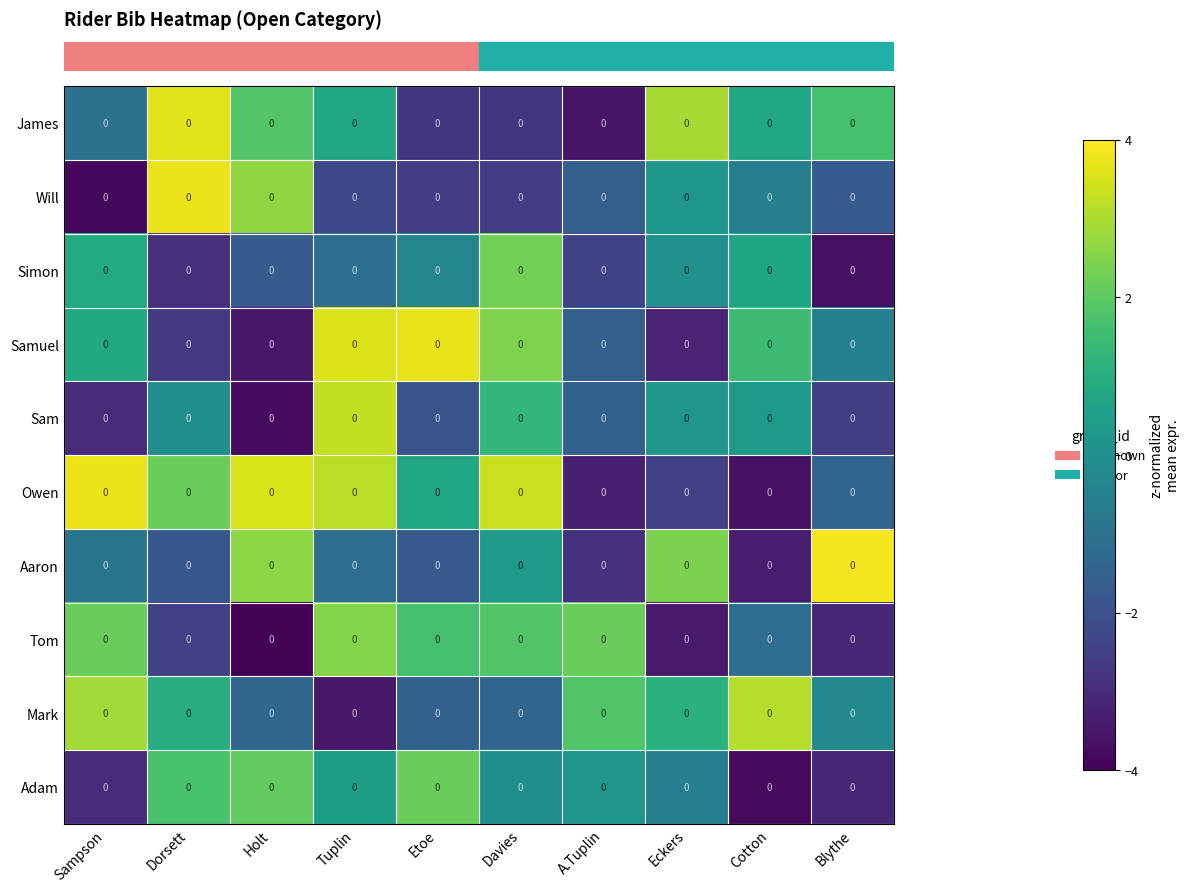

What is the smallest value displayed?

-4.0